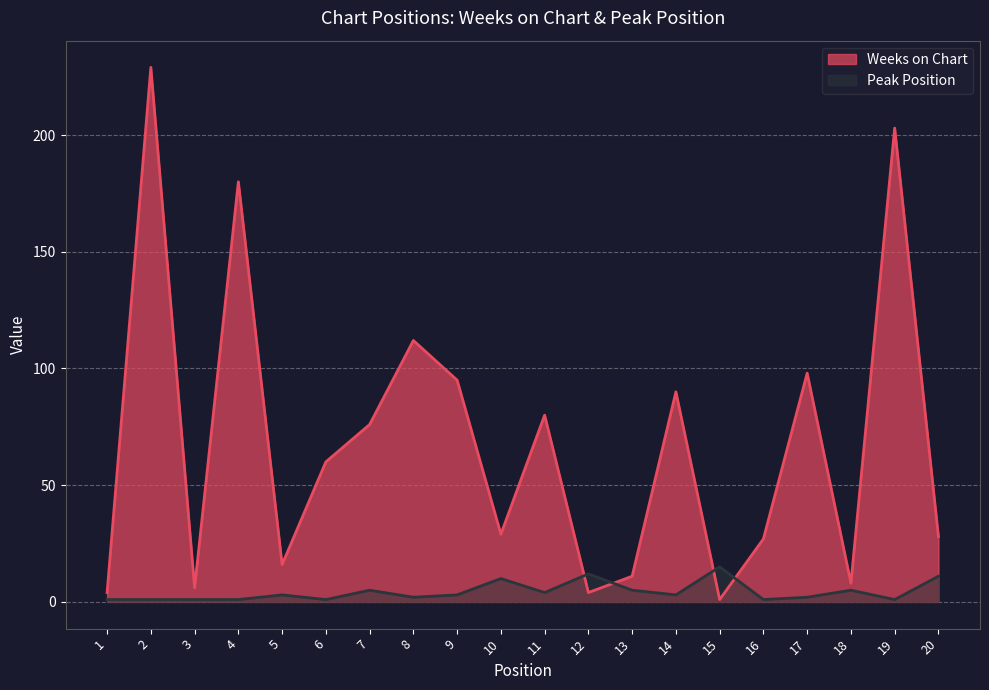

Which series ends up on top after the final intersection of Weeks on Chart and Peak Position?

Weeks on Chart